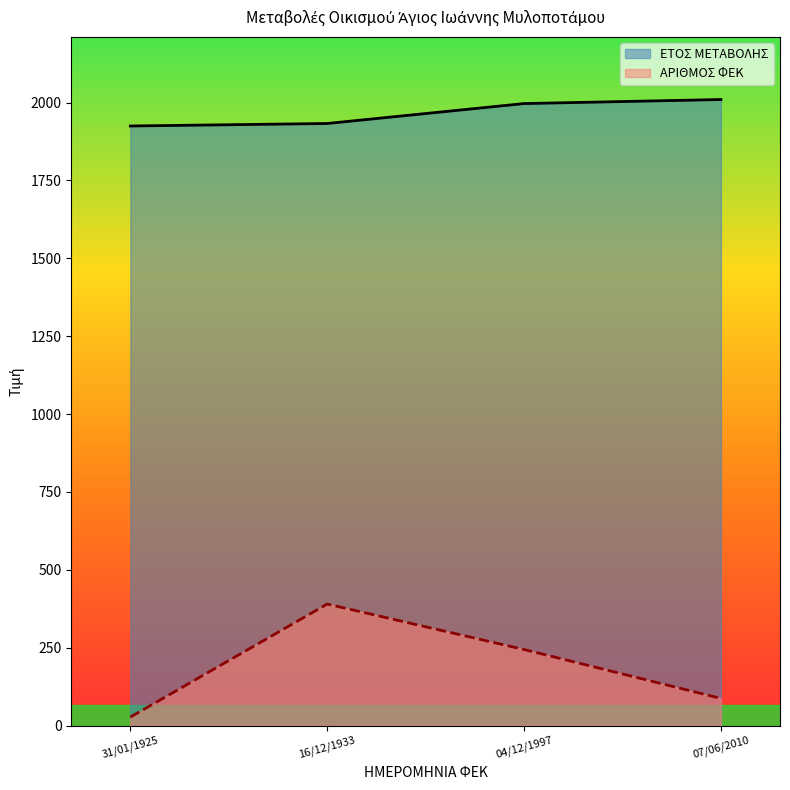

What is the value of the ΑΡΙΘΜΟΣ ΦΕΚ point at the 3rd from the left?

244